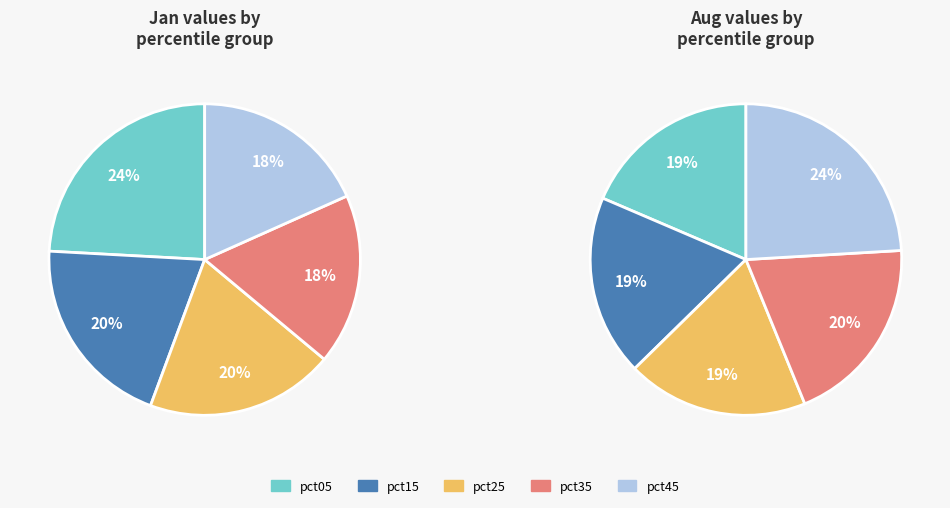

To the nearest percent, what is the difference between the largest and smallest slice percentages?

7%